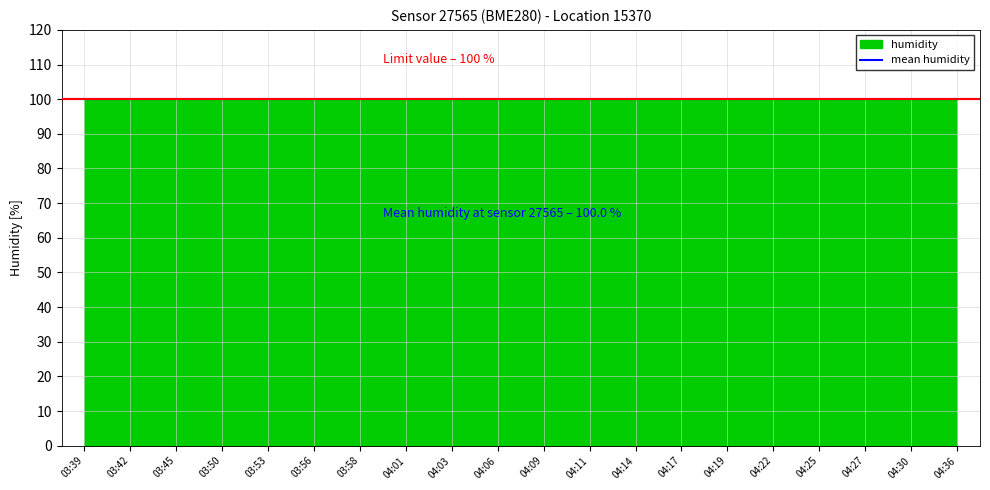

True or false: pressure and humidity intersect in this chart.

False